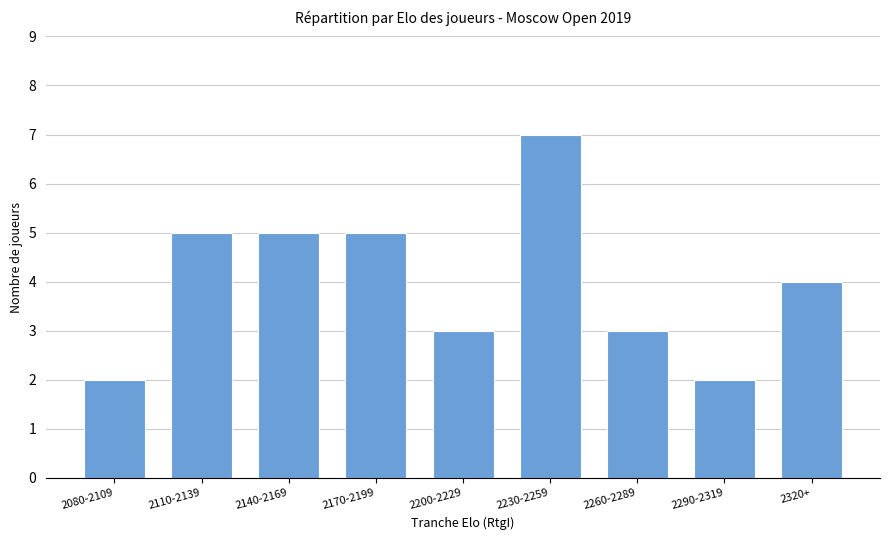

What is the change in value from 2080-2109 to 2200-2229?

+1